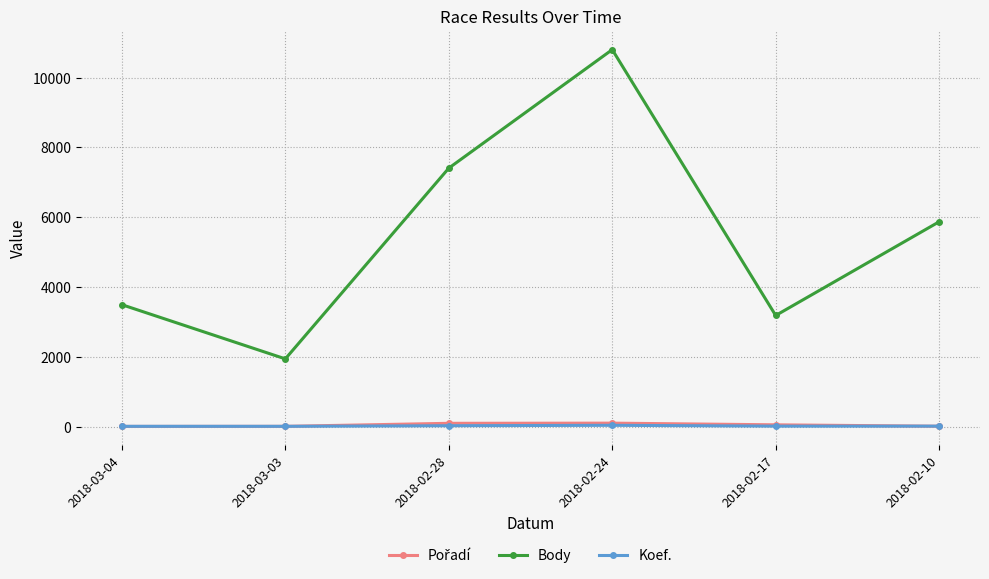

What is the difference between the maximum and minimum values in the Koef. series?

29